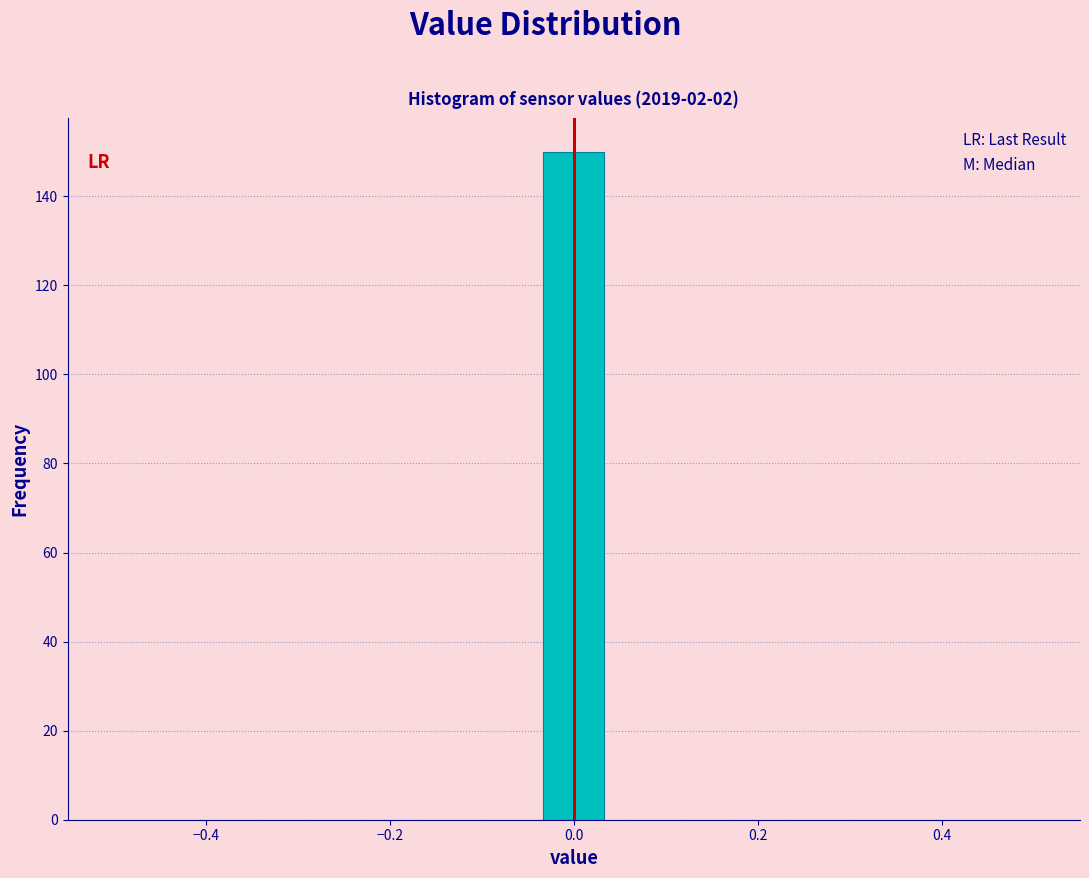

Around what value on the x-axis is the tallest bar? Give the approximate position of its centre, as read against the axis.

0.00